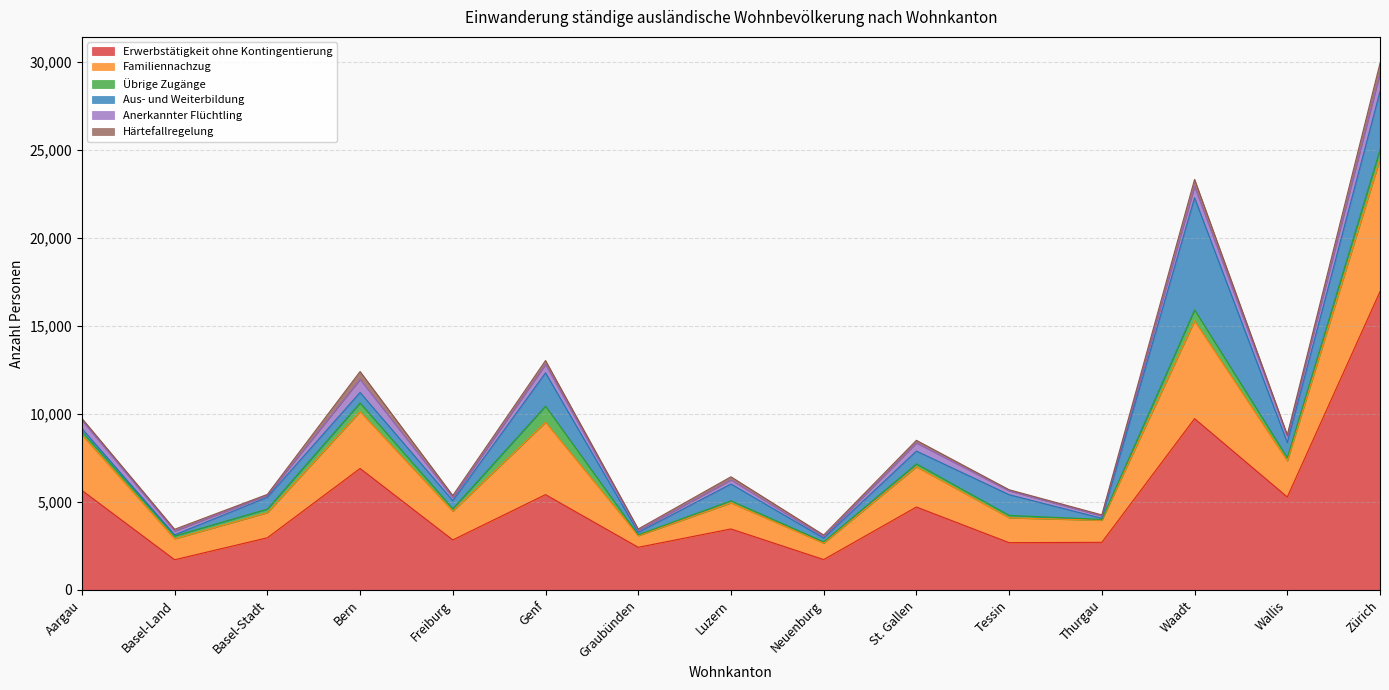

True or false: Familiennachzug has a value of 1410 at Tessin.

True